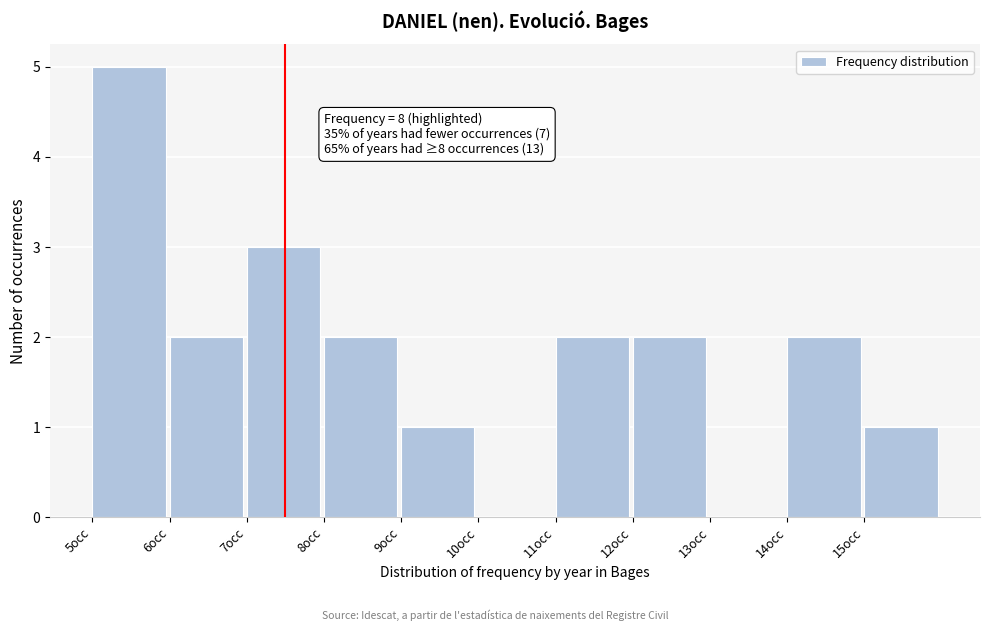

Reading left to right, extract all data points from this chart.

5occ=5	6occ=2	7occ=3	8occ=2	9occ=1	10occ=0	11occ=2	12occ=2	13occ=0	14occ=2	15occ=1